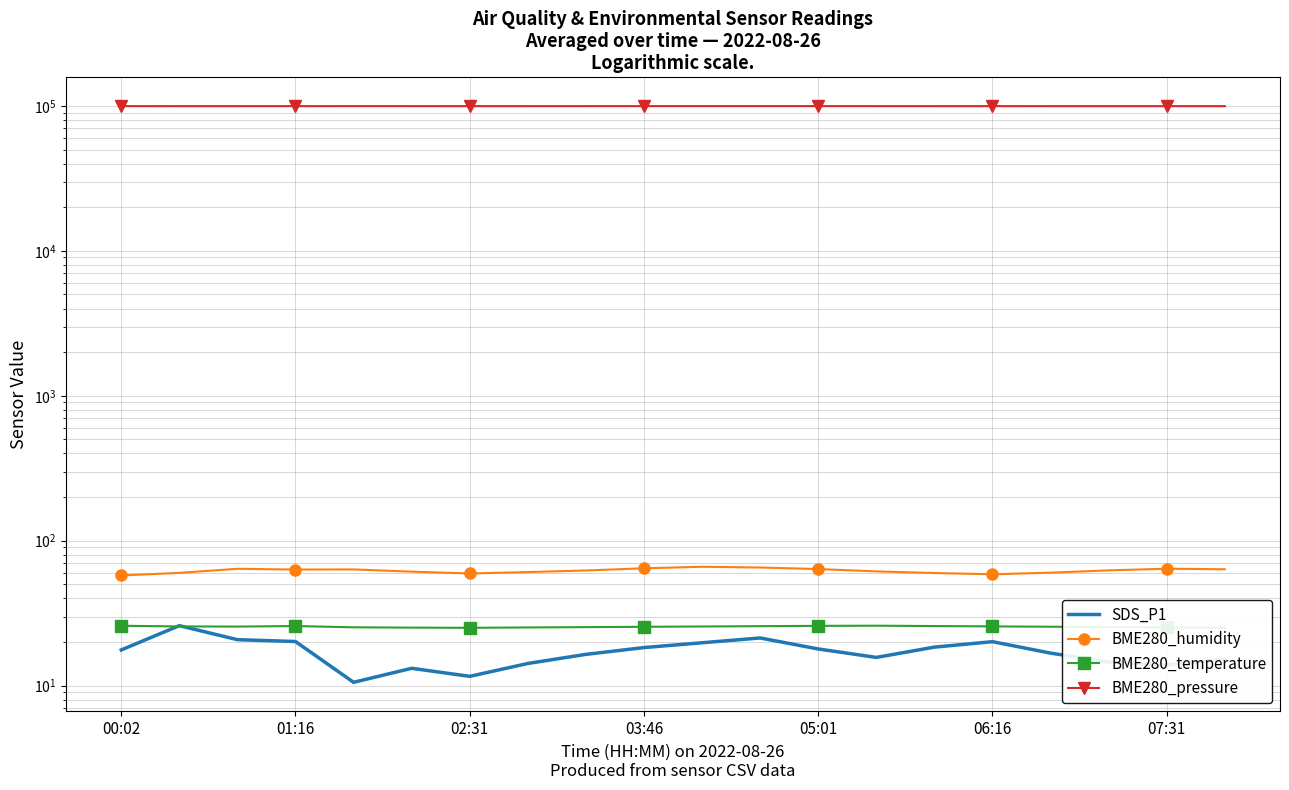

Between 02:31 and 06:16, which series saw the biggest shift?

SDS_P1